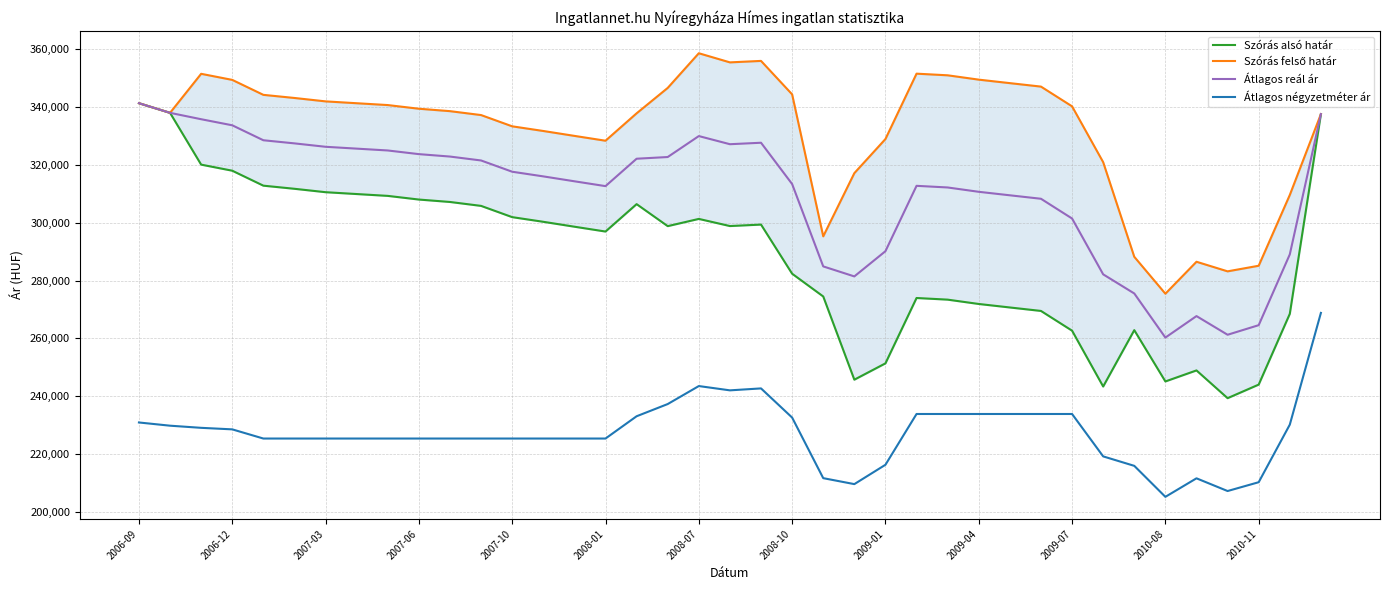

What is the minimum value for Szórás alsó határ?

239338